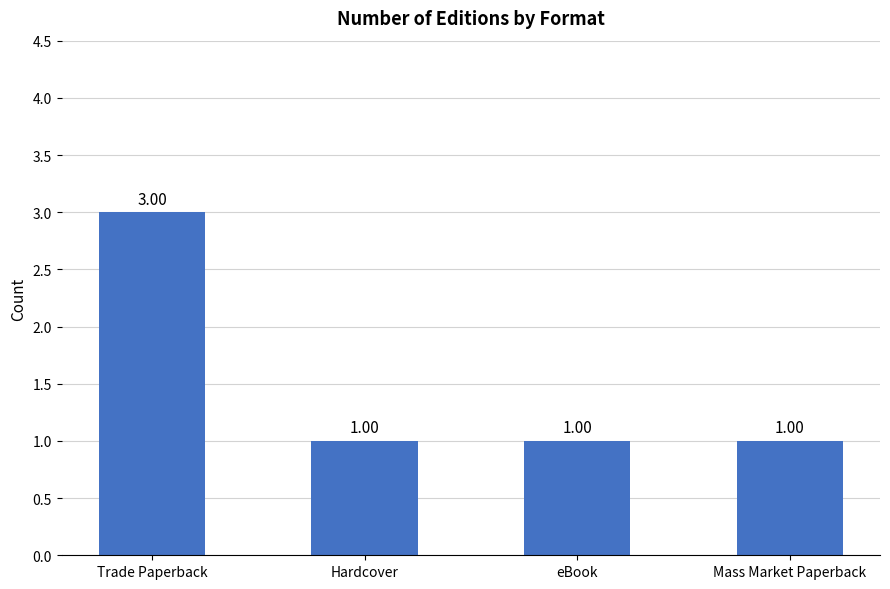

Reading left to right, list all the values displayed in this chart.

3	1	1	1